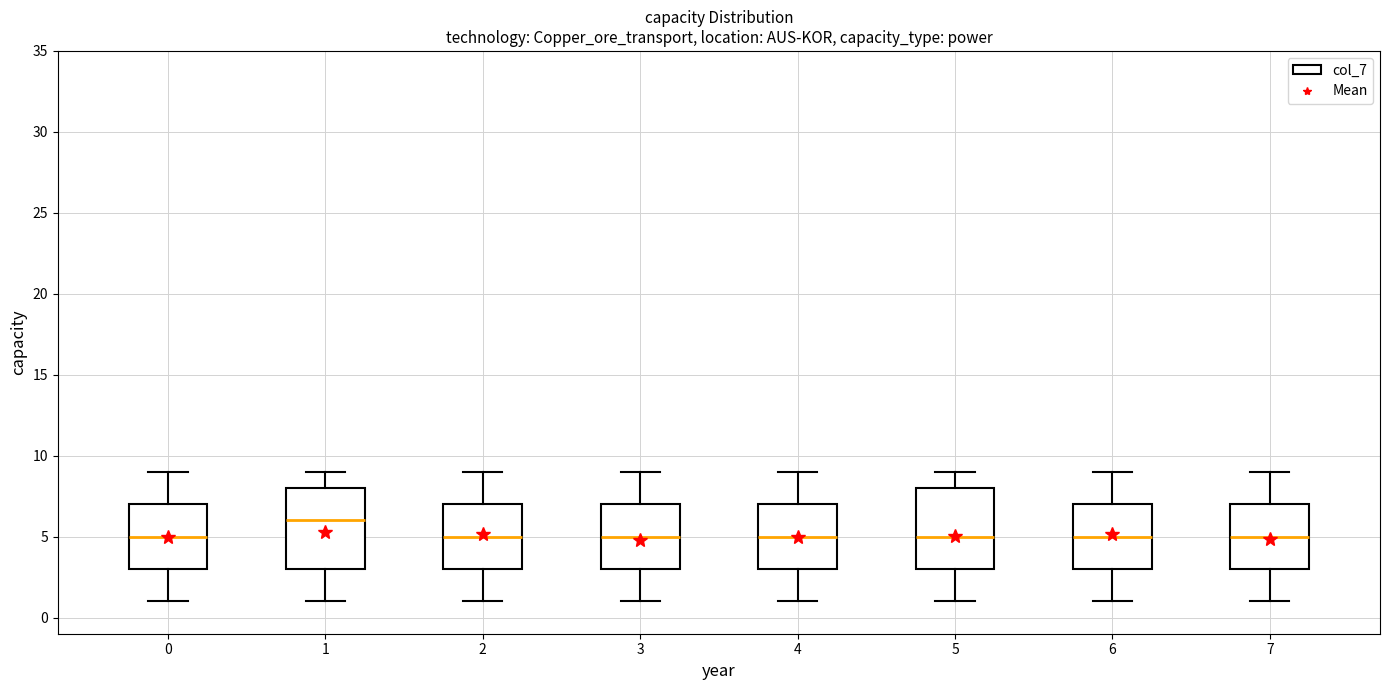

Reading left to right, read every box against the y-axis: the position of its median line, the range the box covers, and the ends of its whiskers. The values are not printed on the chart, so give them approximately, as read against the axis.

0: median 5, box 3 to 7, whiskers 1 to 9
1: median 6, box 3 to 8, whiskers 1 to 9
2: median 5, box 3 to 7, whiskers 1 to 9
3: median 5, box 3 to 7, whiskers 1 to 9
4: median 5, box 3 to 7, whiskers 1 to 9
5: median 5, box 3 to 8, whiskers 1 to 9
6: median 5, box 3 to 7, whiskers 1 to 9
7: median 5, box 3 to 7, whiskers 1 to 9